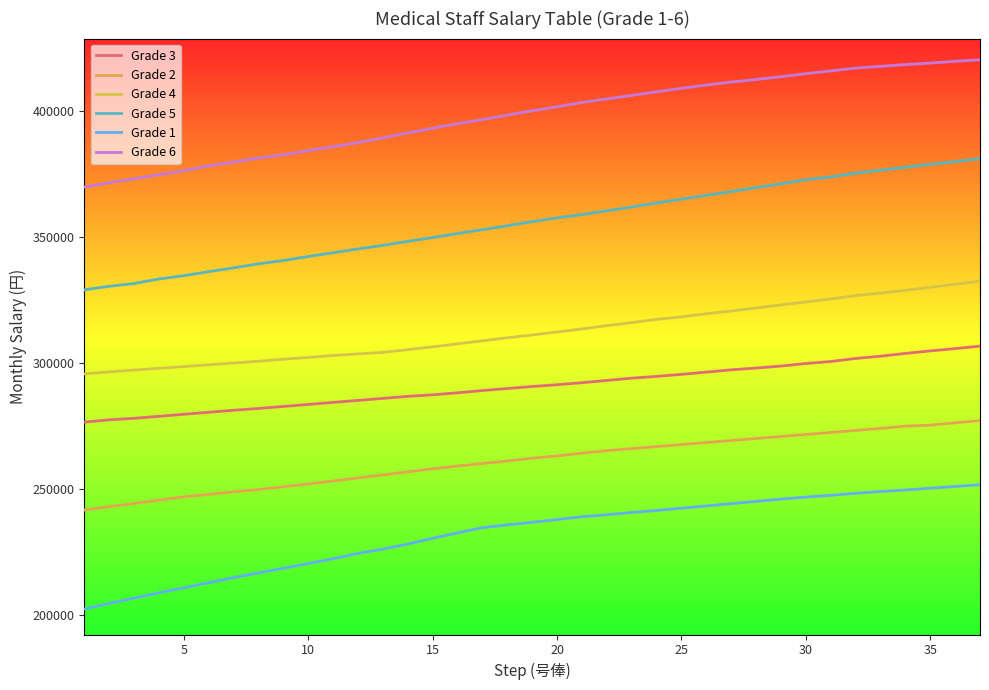

How many categories are shown in the chart?

37